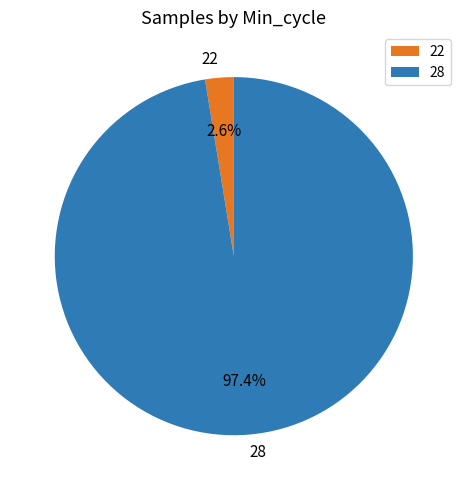

Which slice is the smallest?

22